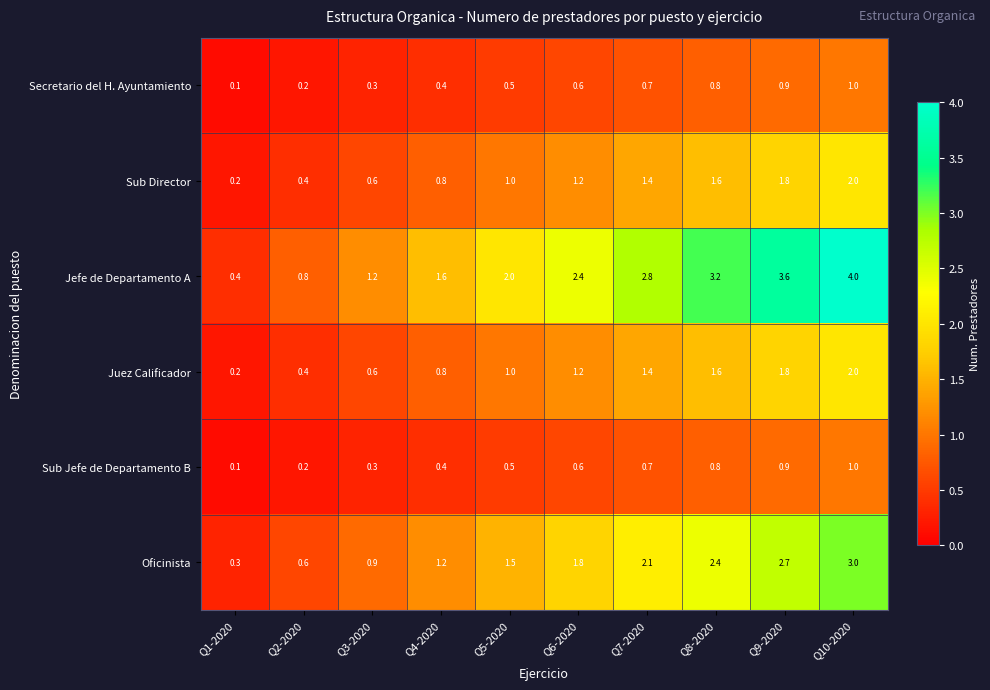

What is the spread (max minus min) of values at Q10-2020?

3.0